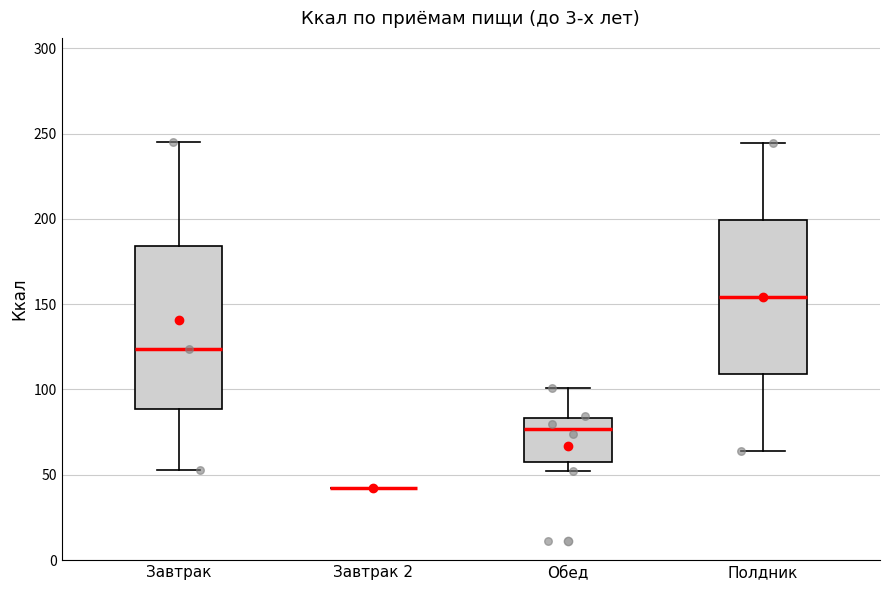

Where does the lower whisker of the box for Завтрак end on the y-axis? The values are not printed on the chart, so give them approximately, as read against the axis.

55